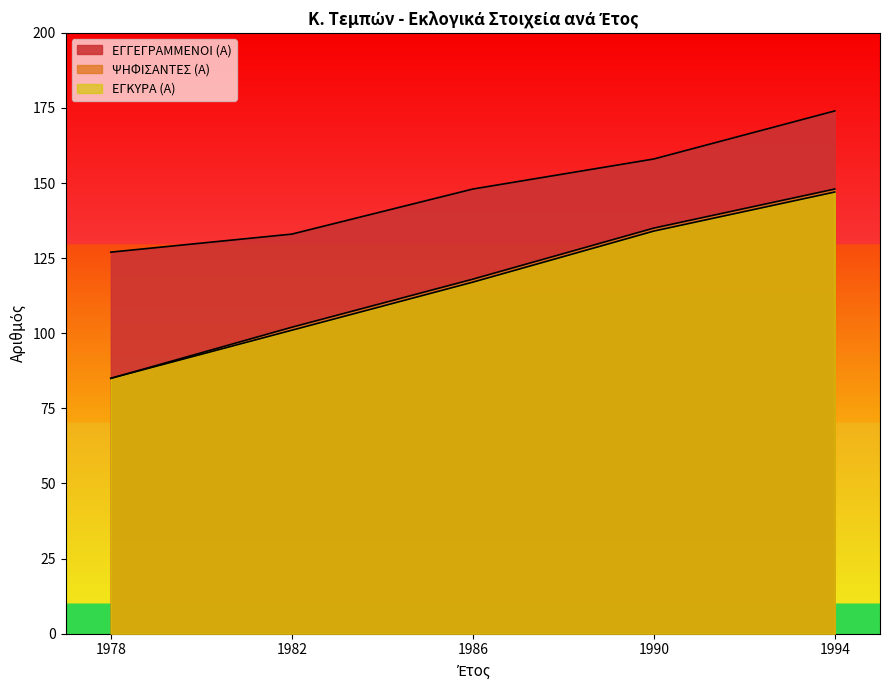

What is the difference between the ΕΓΓΕΓΡΑΜΜΕΝΟΙ (Α) values at 1994 and 1990?

16